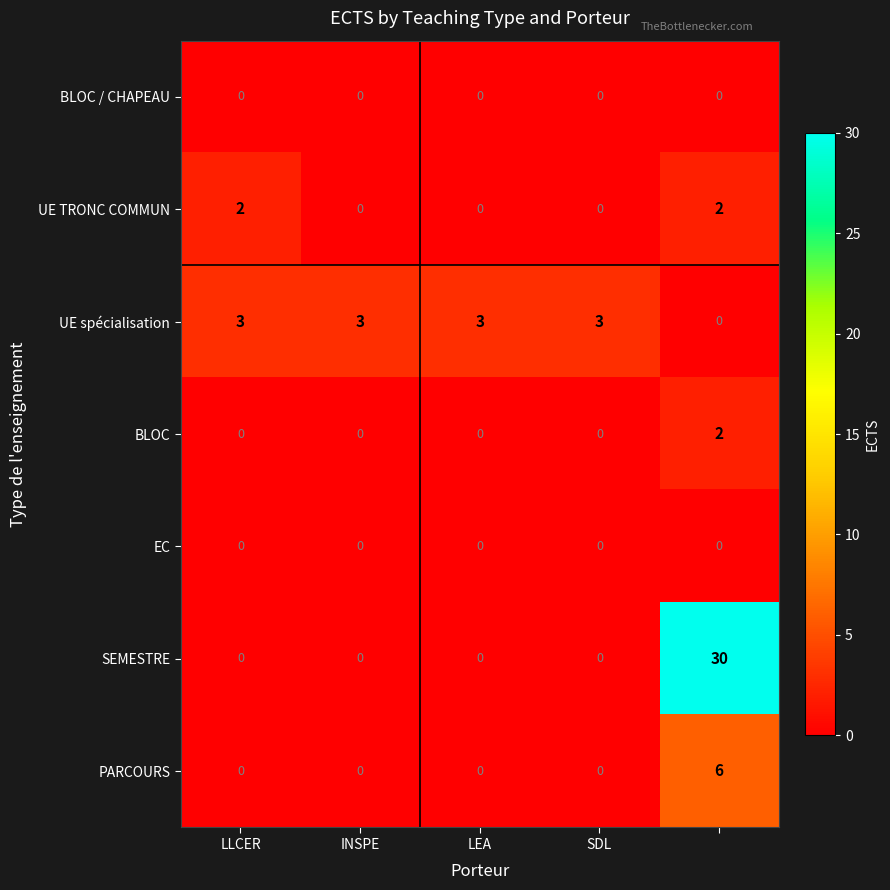

How many UE spécialisation values are between 3 and 4?

4